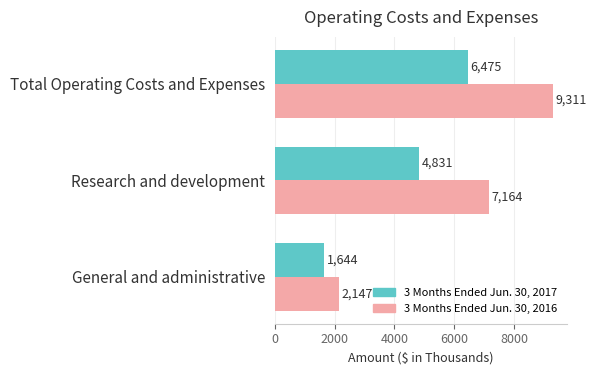

Is it true that 3 Months Ended Jun. 30, 2016 equals 2801 at General and administrative?

False